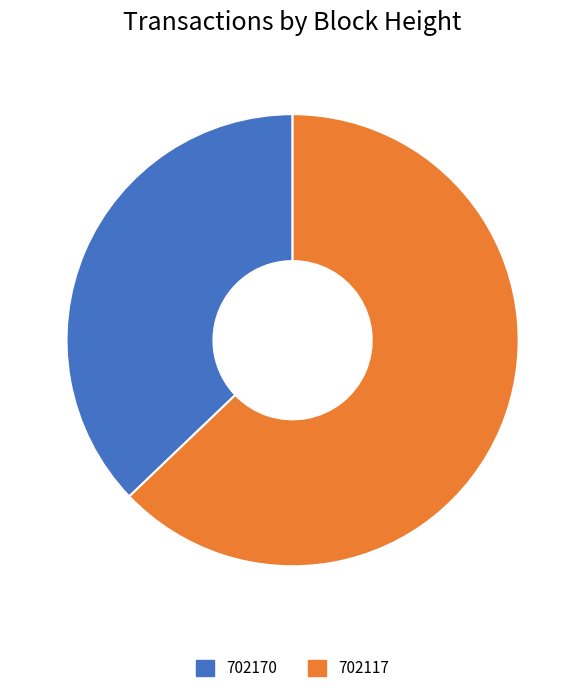

Do 702117 and 702170 together represent more than half of the pie?

Yes